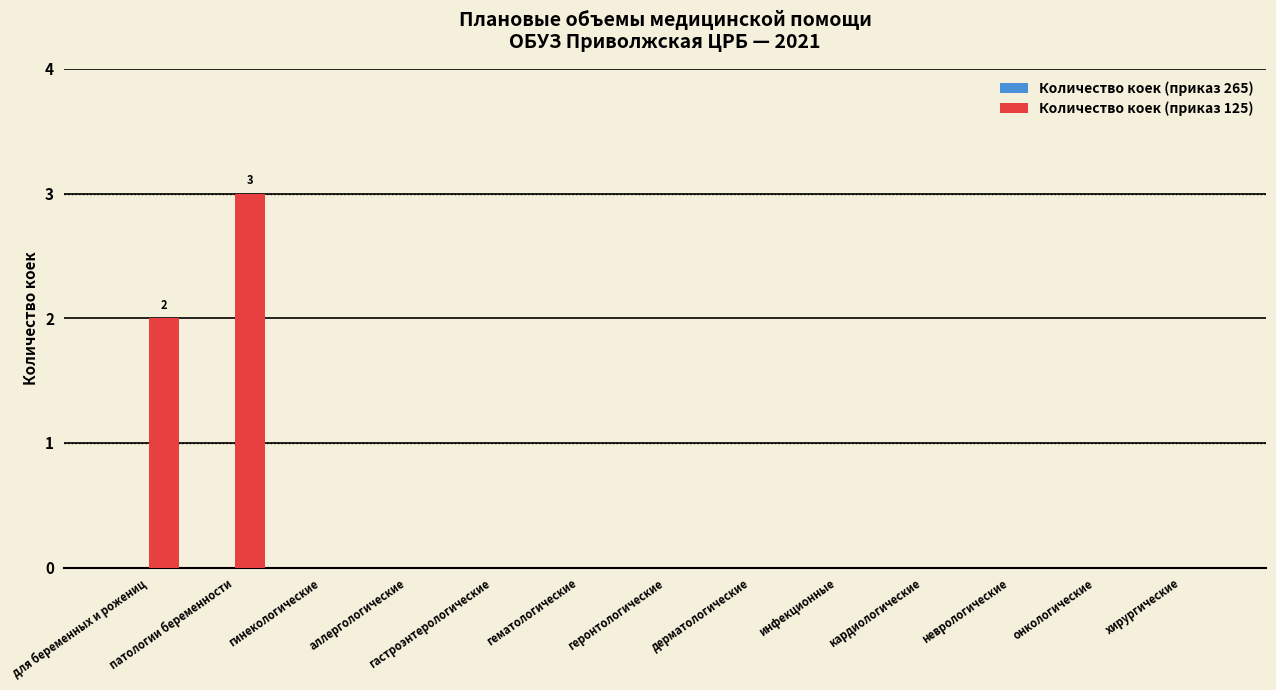

True or false: the data shows 0 at гематологические.

True